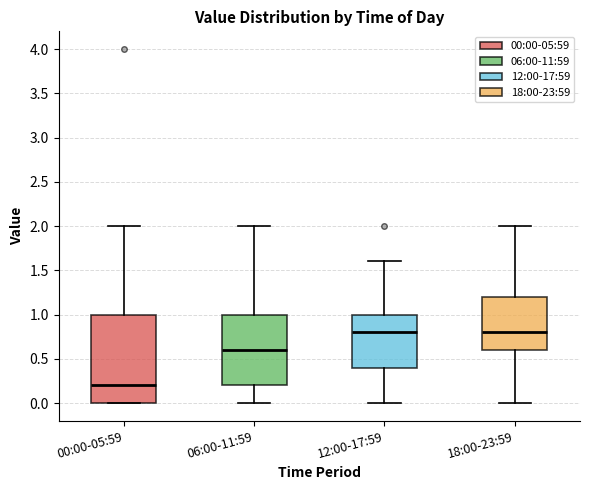

Reading left to right, read every box against the y-axis: the position of its median line, the range the box covers, and the ends of its whiskers. The values are not printed on the chart, so give them approximately, as read against the axis.

00:00-05:59: median 0.2, box 0.0 to 1.0, whiskers 0.0 to 2.0
06:00-11:59: median 0.6, box 0.2 to 1.0, whiskers 0.0 to 2.0
12:00-17:59: median 0.8, box 0.4 to 1.0, whiskers 0.0 to 1.6
18:00-23:59: median 0.8, box 0.6 to 1.2, whiskers 0.0 to 2.0